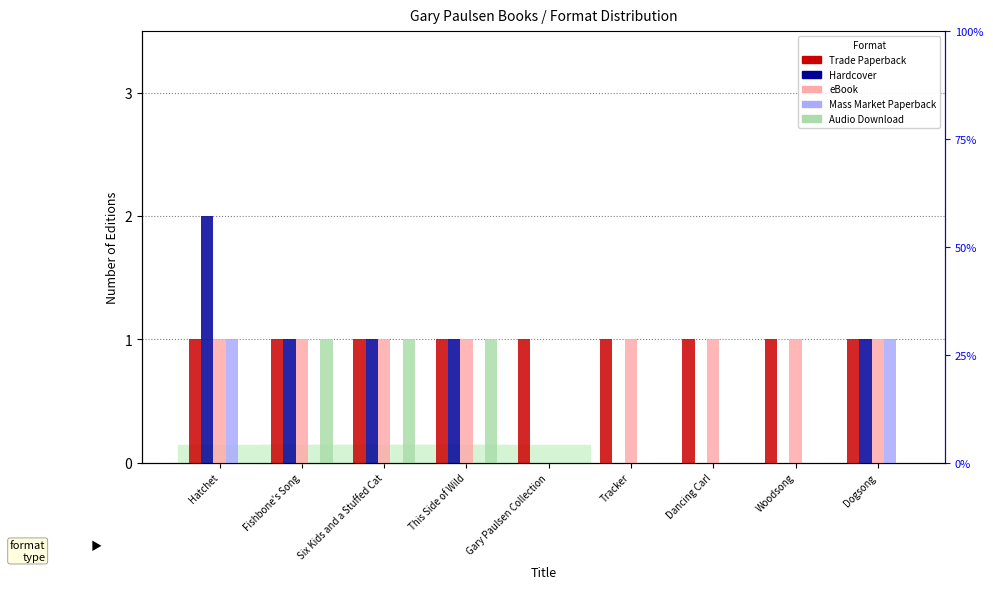

True or false: Trade Paperback has a value of 1 at Dogsong.

False